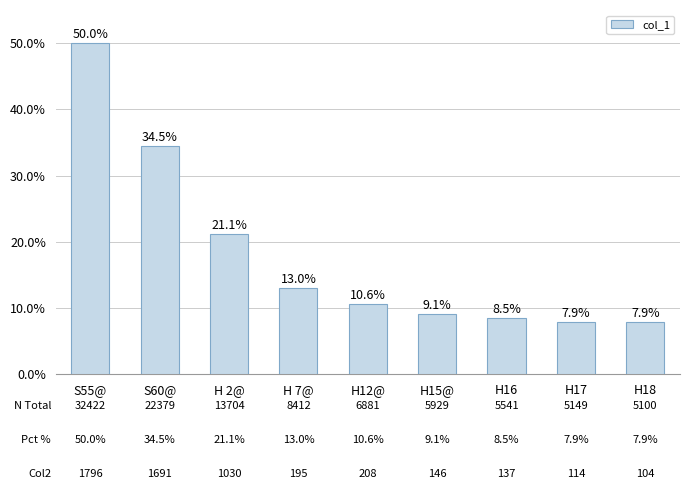

Reading left to right, list all the values displayed in this chart.

S55@=50.0	S60@=34.5	H 2@=21.1	H 7@=13.0	H12@=10.6	H15@=9.1	H16=8.5	H17=7.9	H18=7.9